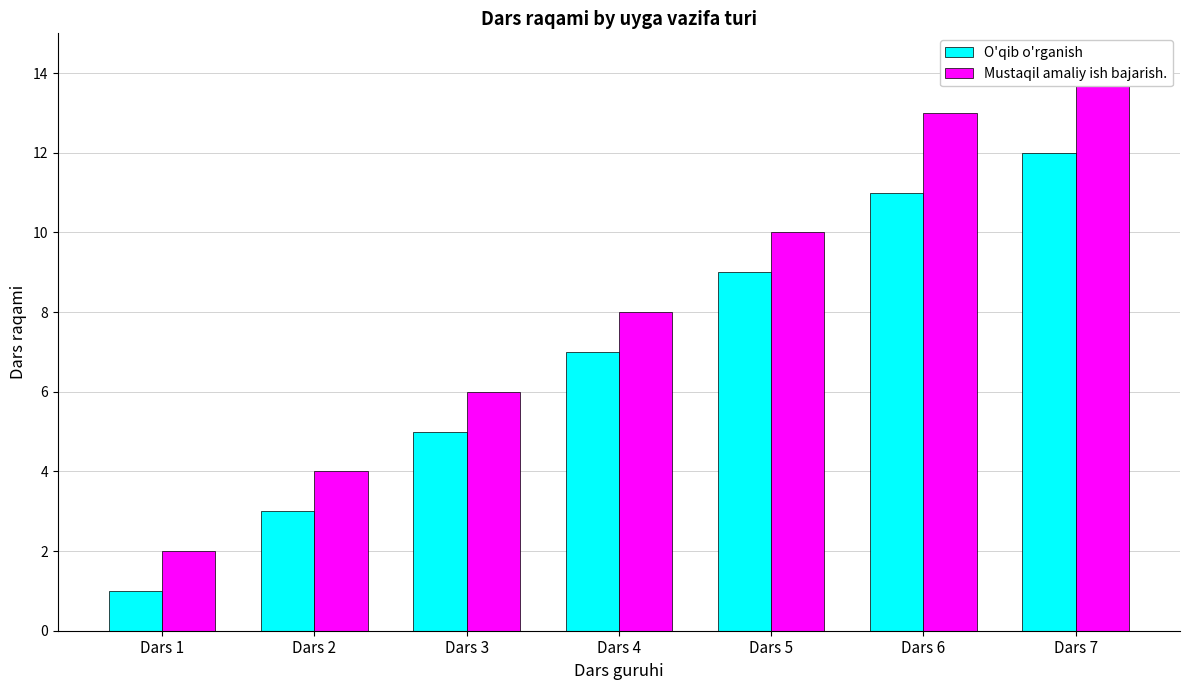

What is the sum of all Mustaqil amaliy ish bajarish. values?

57